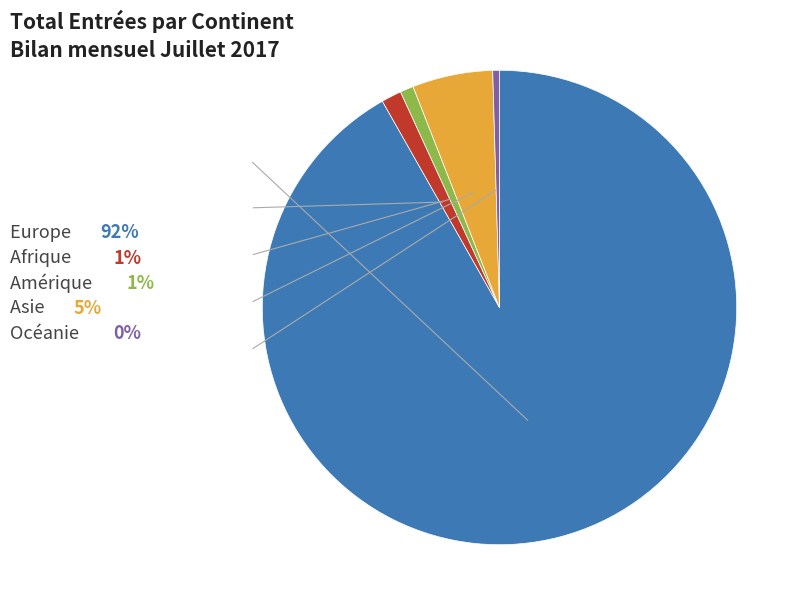

Is there any slice that represents more than half of the pie?

Yes